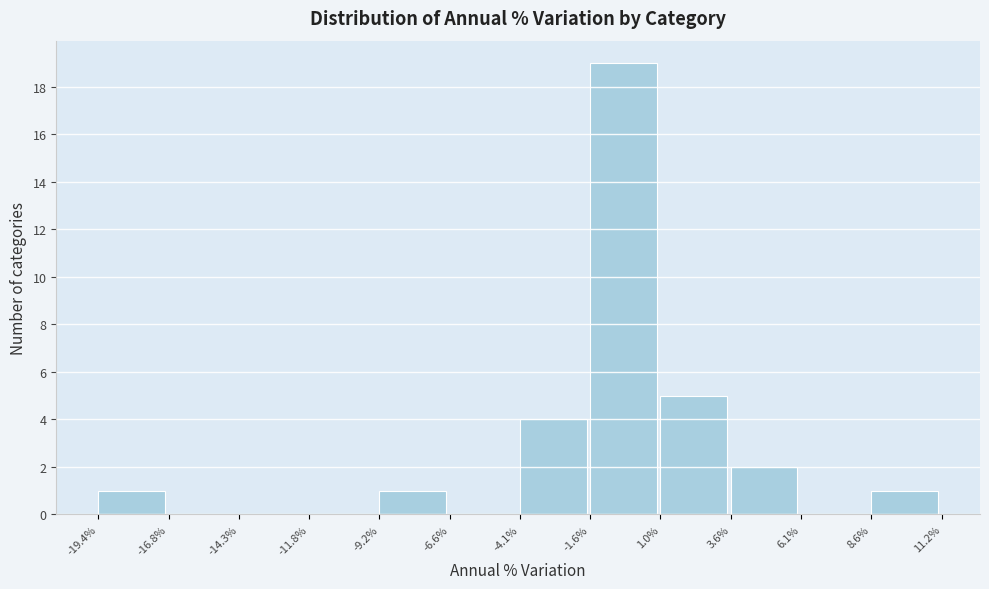

Reading left to right, transcribe this chart: for each bar, give the range it covers on the x-axis and its height. The values are not printed on the chart, so give them approximately, as read against the axis.

-19.4% to -16.8%: 1
-16.8% to -14.3%: 0
-14.3% to -11.8%: 0
-11.8% to -9.2%: 0
-9.2% to -6.6%: 1
-6.6% to -4.1%: 0
-4.1% to -1.6%: 4
-1.6% to 1.0%: 19
1.0% to 3.6%: 5
3.6% to 6.1%: 2
6.1% to 8.6%: 0
8.6% to 11.2%: 1